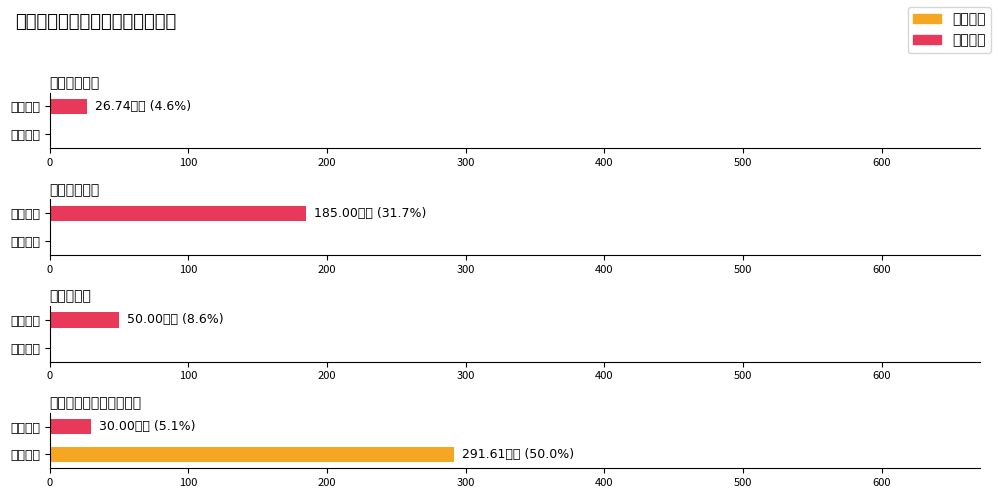

Is it true that 基本支出 equals 153.0 at 节能环保支出?

False